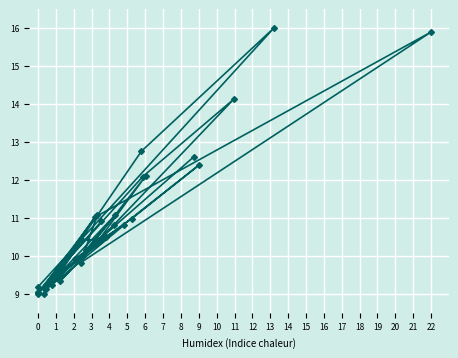

What is the sum of all values?

386.5